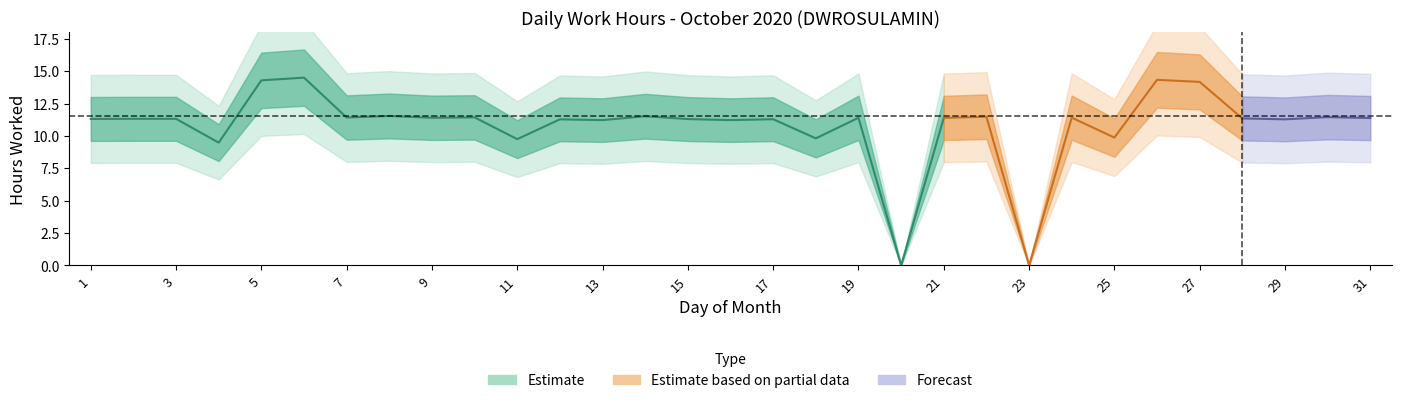

Where is the first local minimum?

4